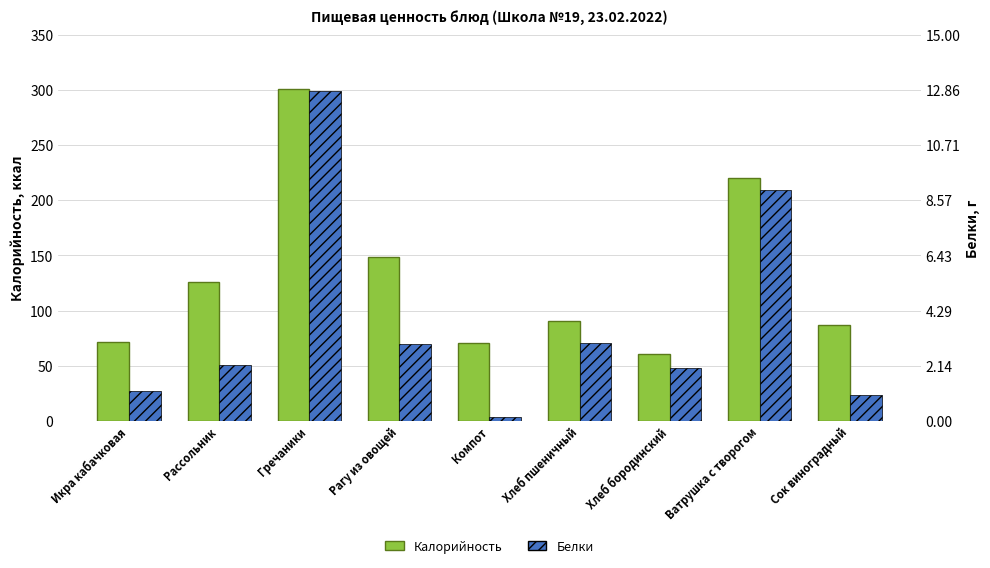

What is the difference between the Белки values at Хлеб бородинский and Компот?

1.9